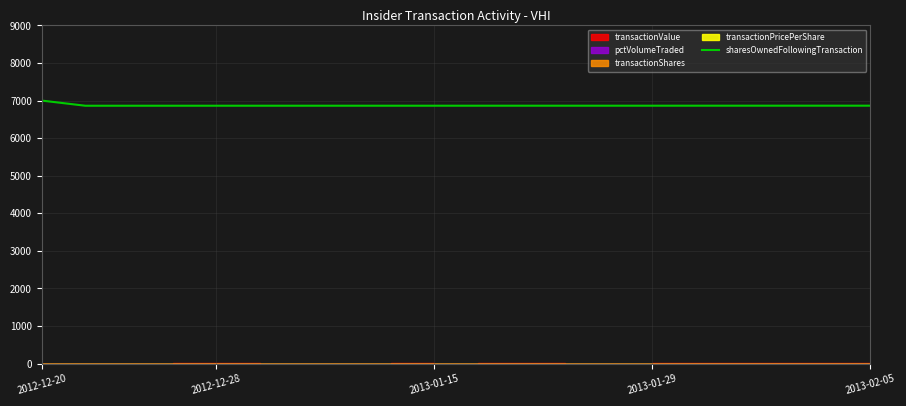

What is the value of the 8th point from the left?

6863.1